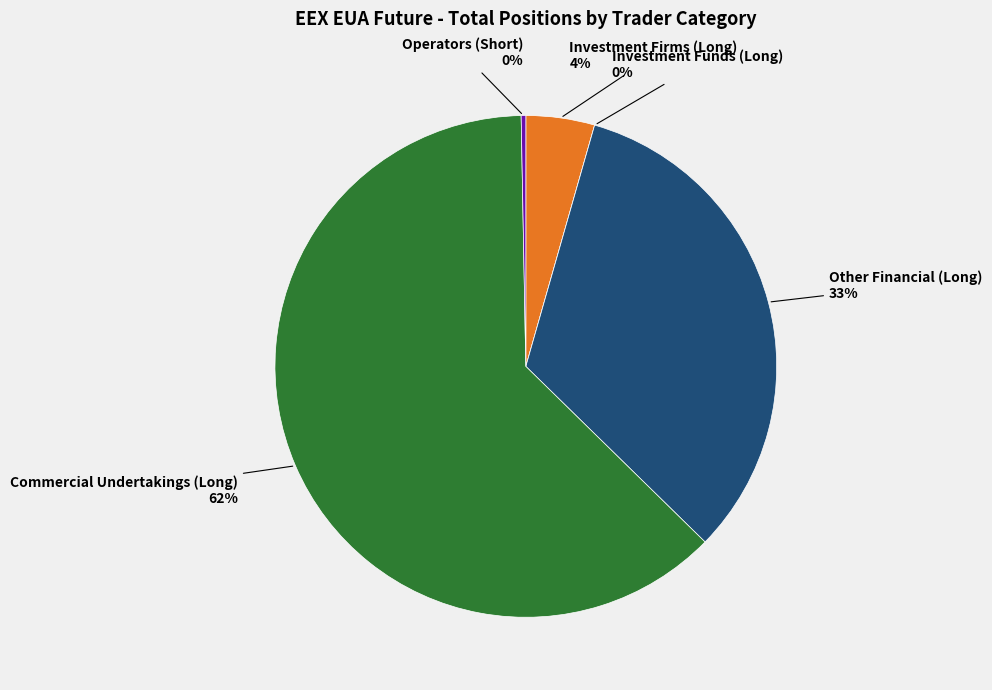

The Investment Firms (Long) slice represents 1% of the pie. True or false?

False